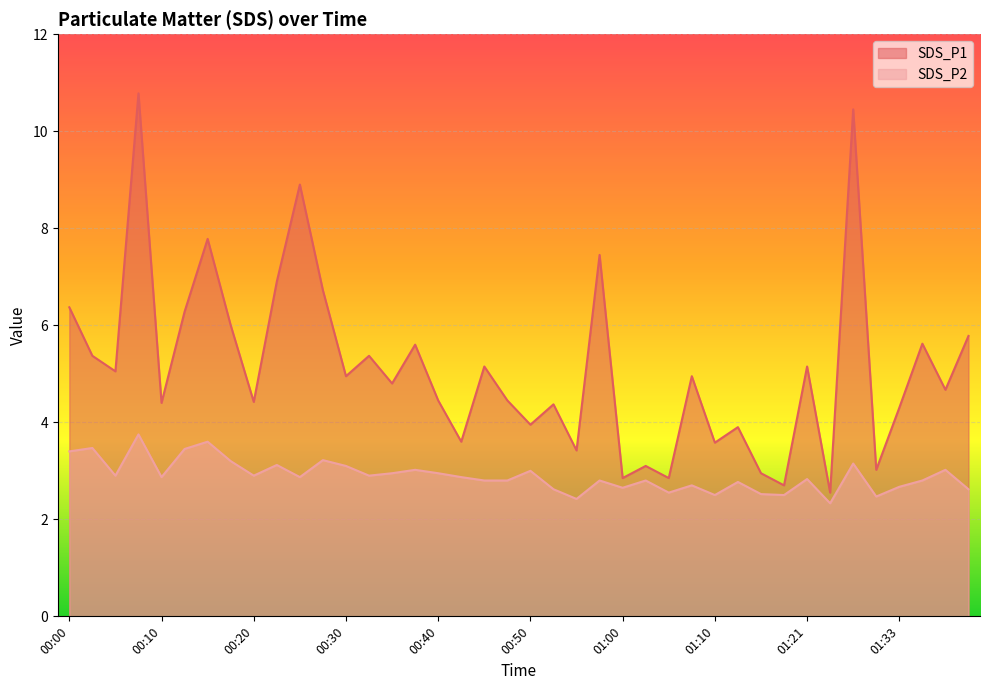

Where is SDS_P2 nearest to the value 3?

00:50